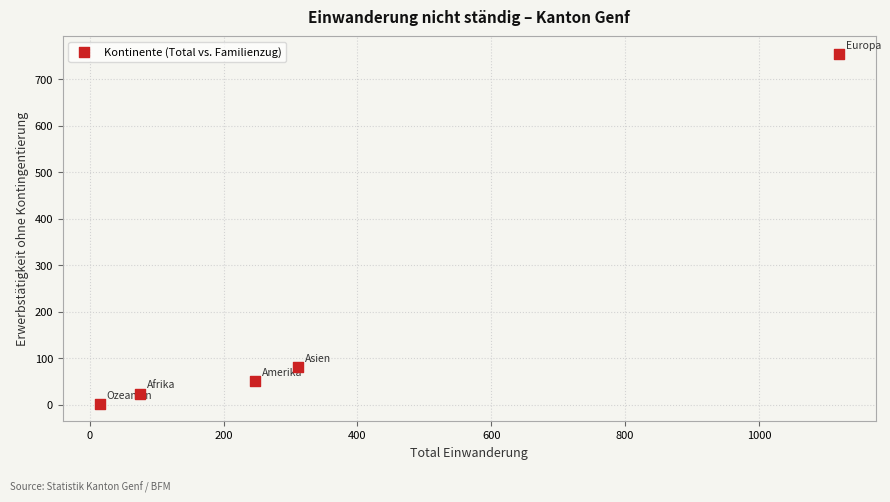

What is the range of Y values (max minus min)?

753